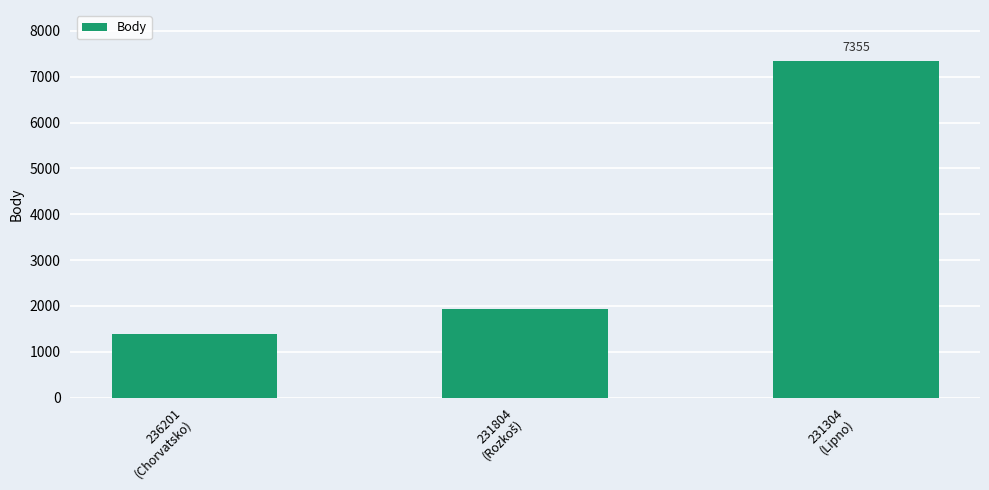

What is the minimum value shown in the chart?

1385